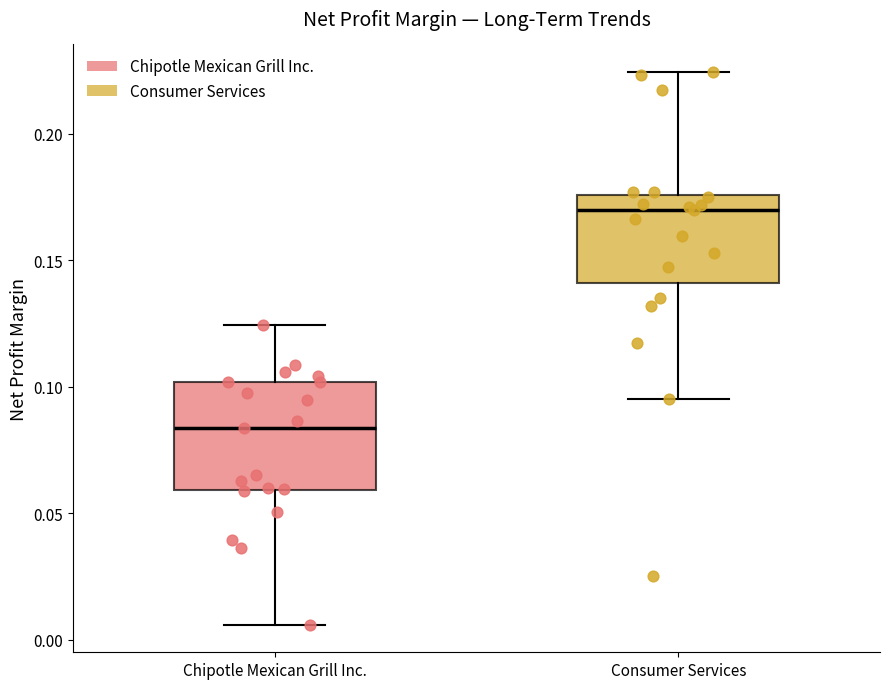

Reading left to right, read every box against the y-axis: the position of its median line, the range the box covers, and the ends of its whiskers. The values are not printed on the chart, so give them approximately, as read against the axis.

Chipotle Mexican Grill Inc.: median 0.085, box 0.060 to 0.100, whiskers 0.005 to 0.125
Consumer Services: median 0.170, box 0.140 to 0.175, whiskers 0.095 to 0.225